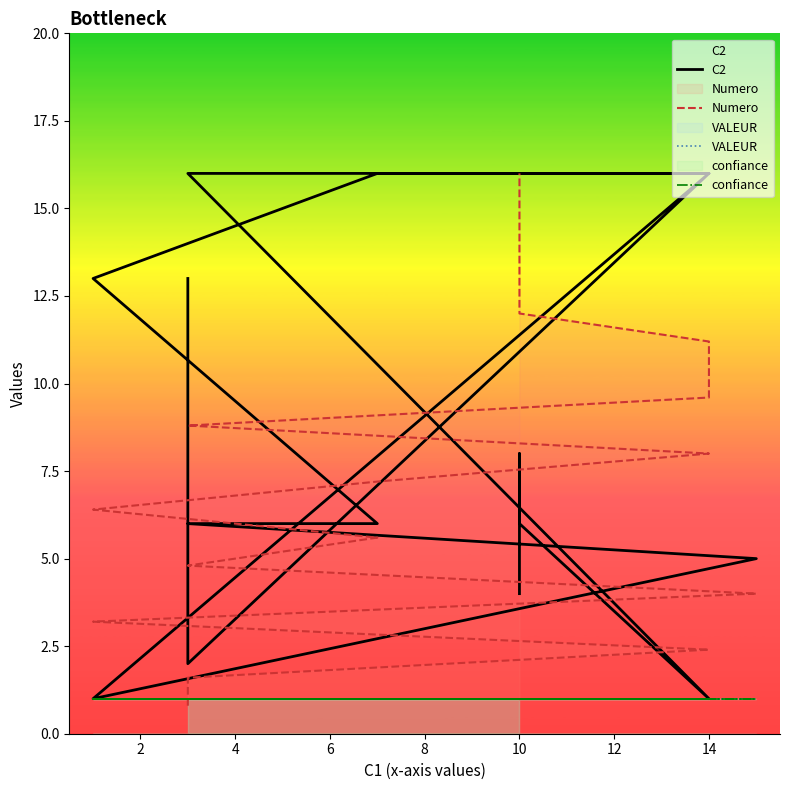

Which series changed the most between 14 and 15?

Numero